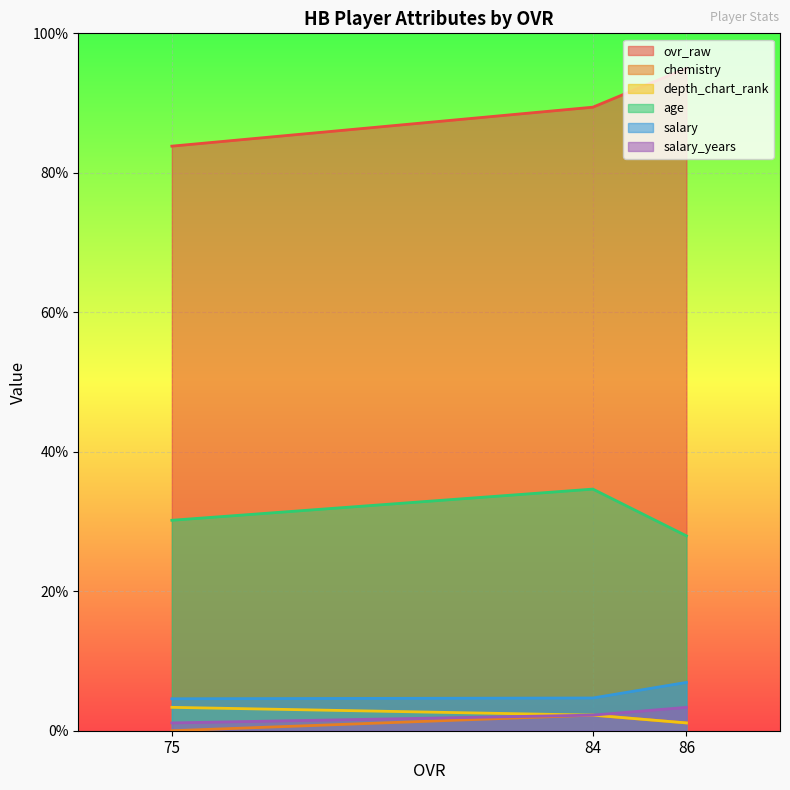

At which category is the sum across all series the highest?

86